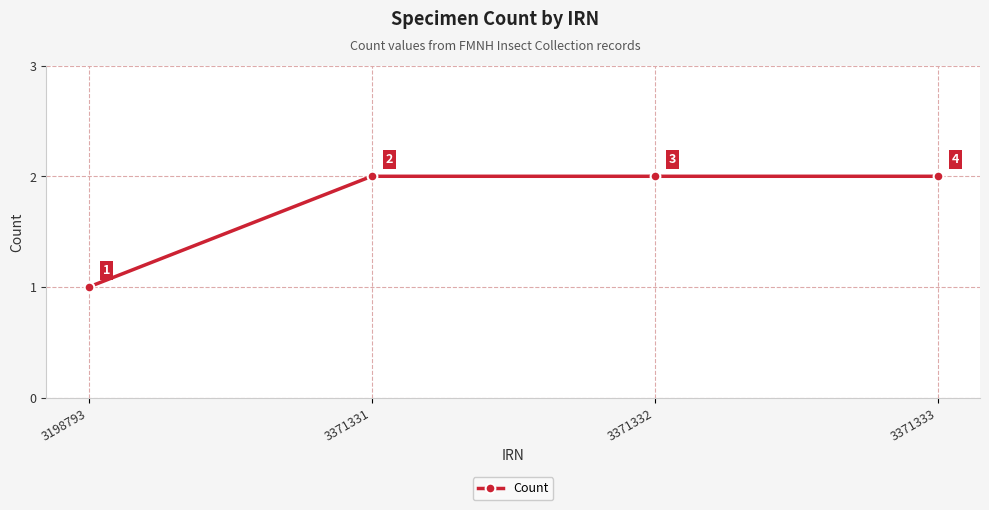

How many series are shown in this chart?

1